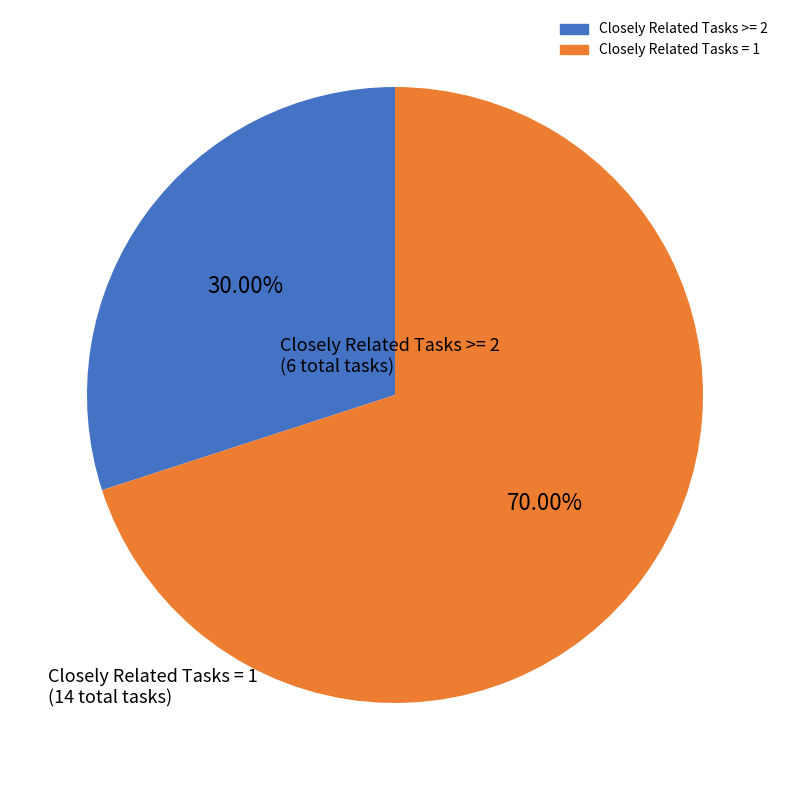

To the nearest percent, what is the difference between the largest and smallest slice percentages?

40%